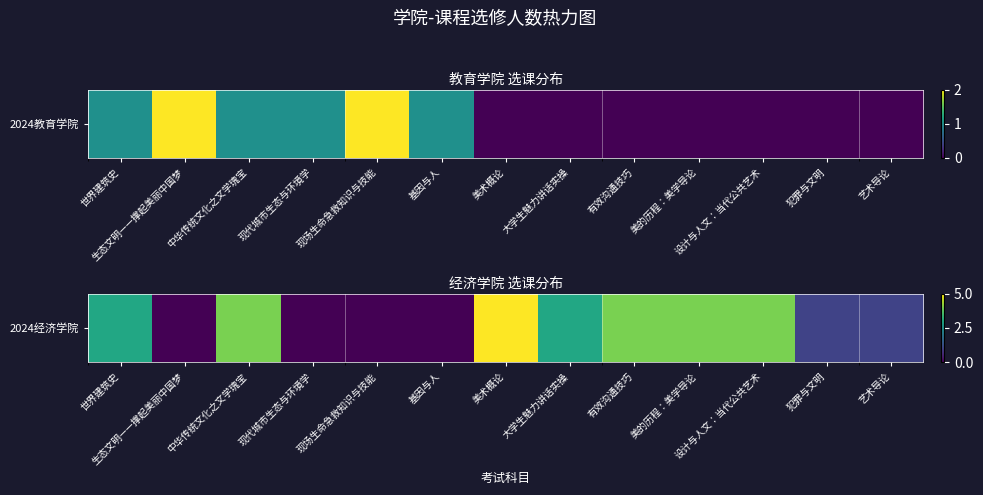

How many values exceed 3?

5